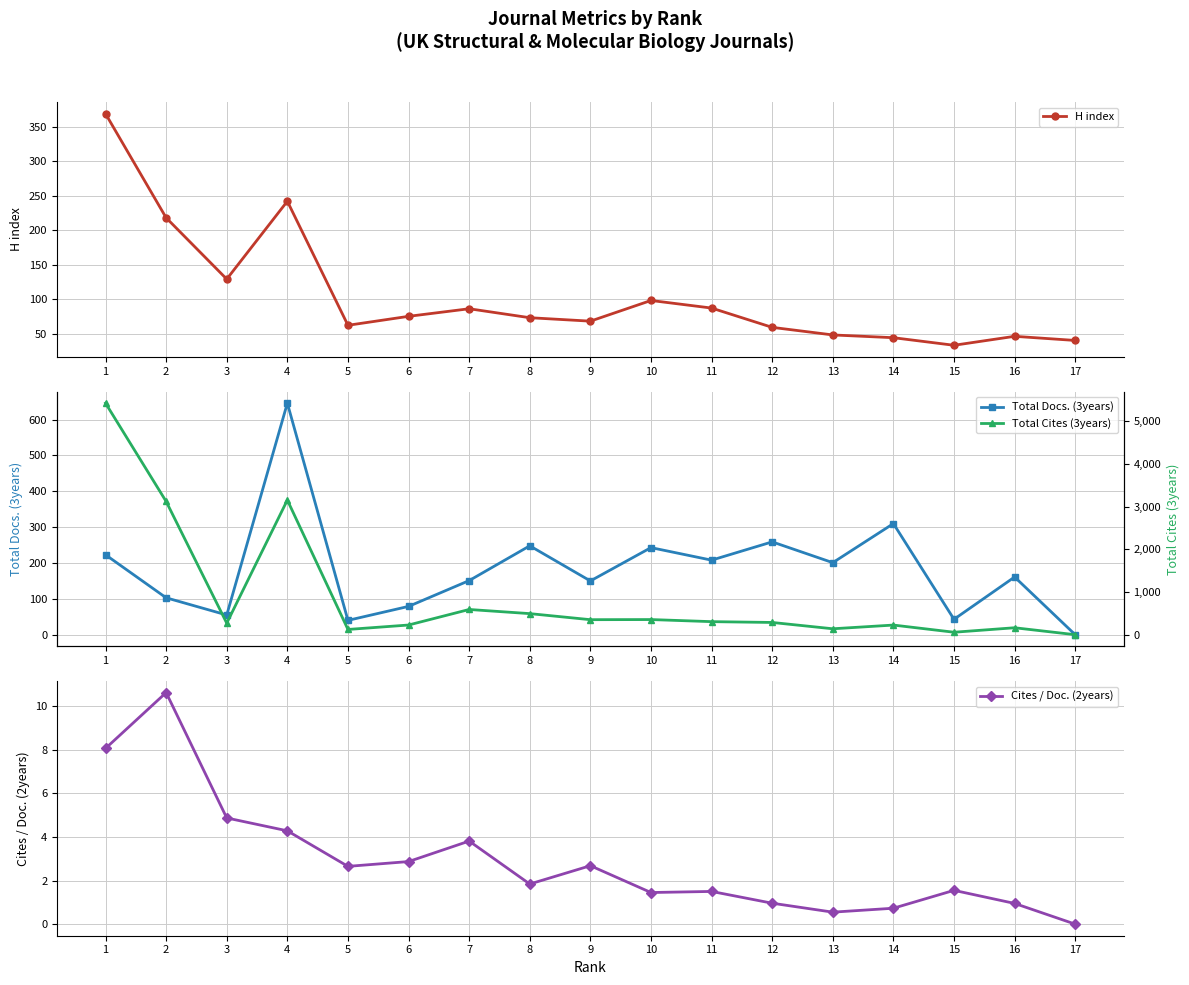

What is the value of the Total Cites (3years) point at the 12th from the left?

287.0